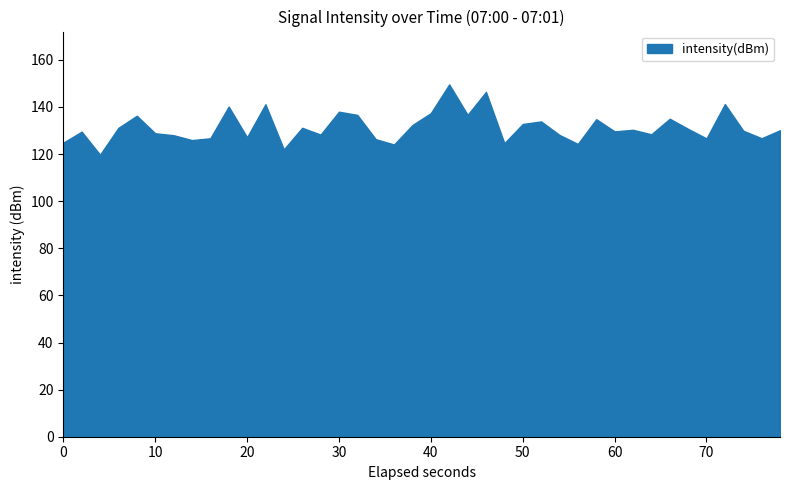

The value at 70 is 201.0. True or false?

False